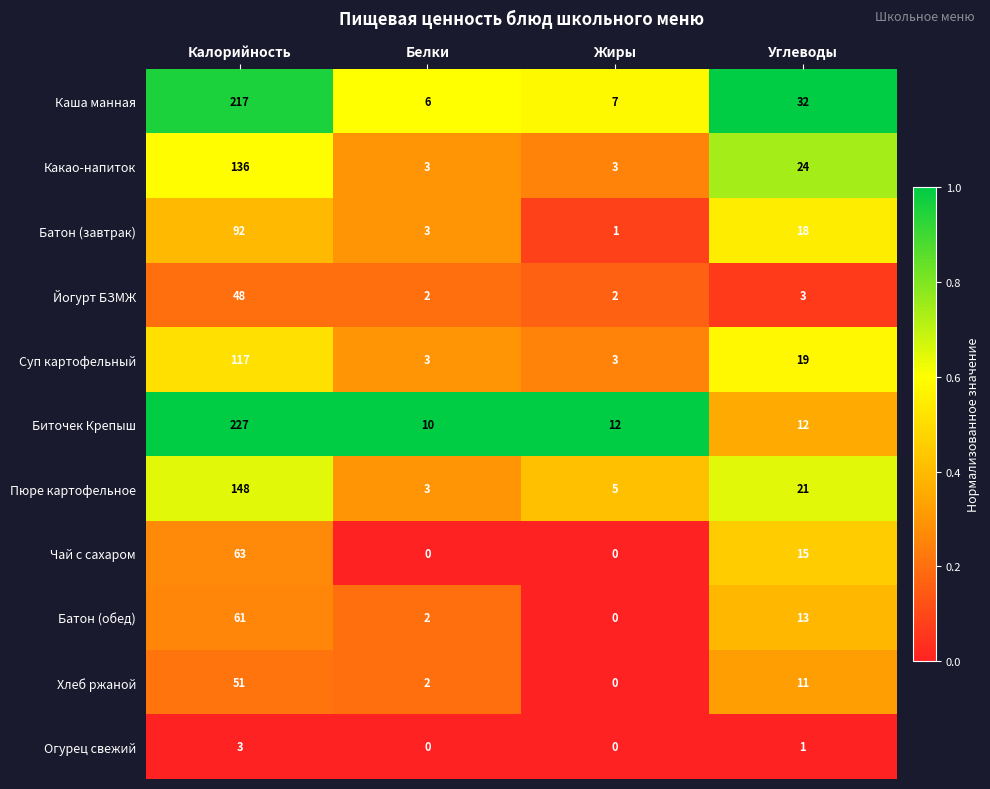

What is the sum of the Йогурт БЗМЖ values at Калорийность and Углеводы?

51